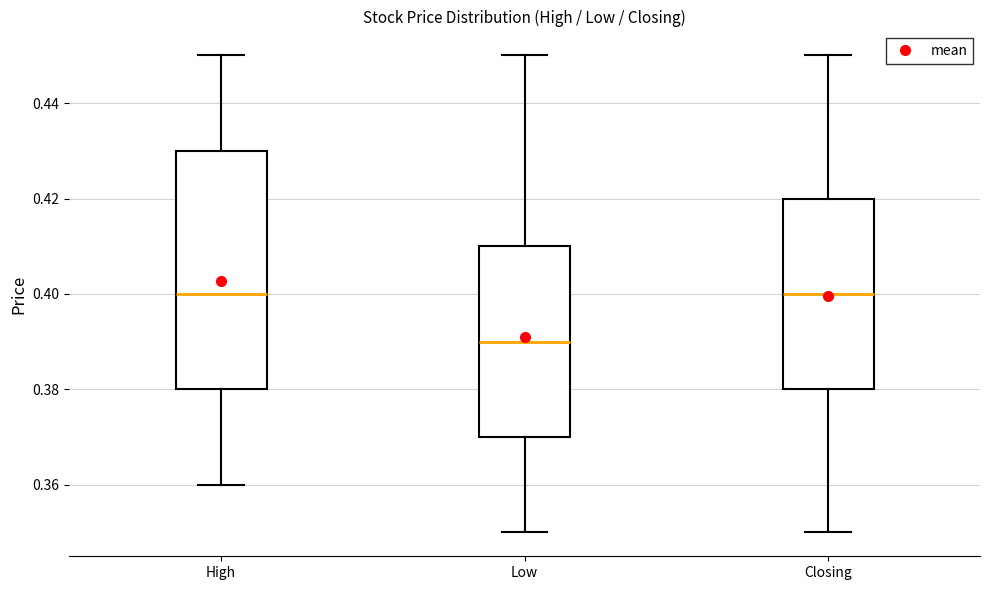

Which box is the tallest, from its lower edge to its upper edge?

High